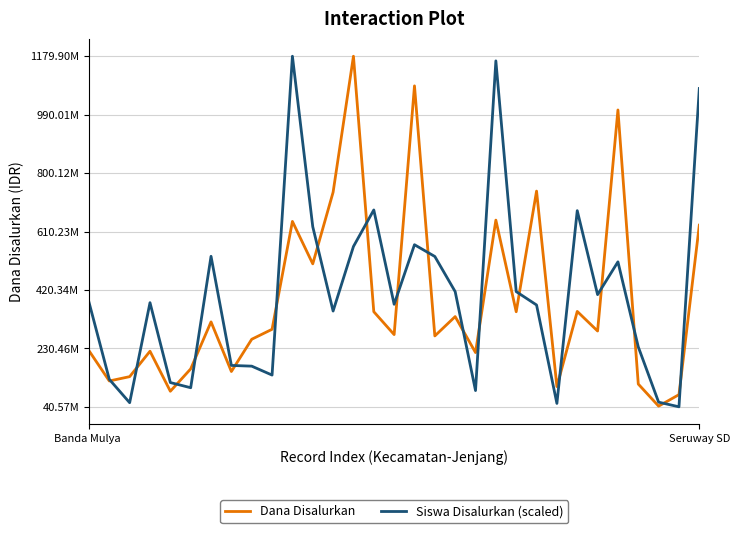

List the labels in order of Siswa Disalurkan (scaled) value, smallest first.

29, 23, 2, 28, 19, 5, 4, Seruway SD, 9, 8, 7, 27, 12, 22, 15, 3, Banda Mulya , 25, 18, 21, 26, 17, 6, 13, 16, 11, 24, 14, 30, 20, 10